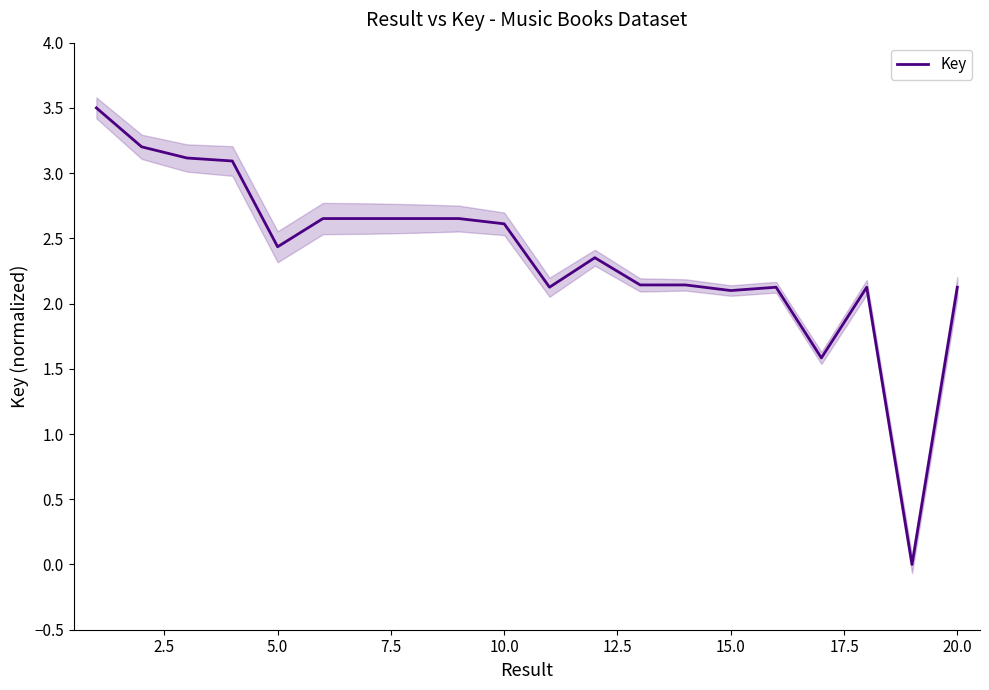

The Key series shows 3.6 at 5.0. True or false?

False